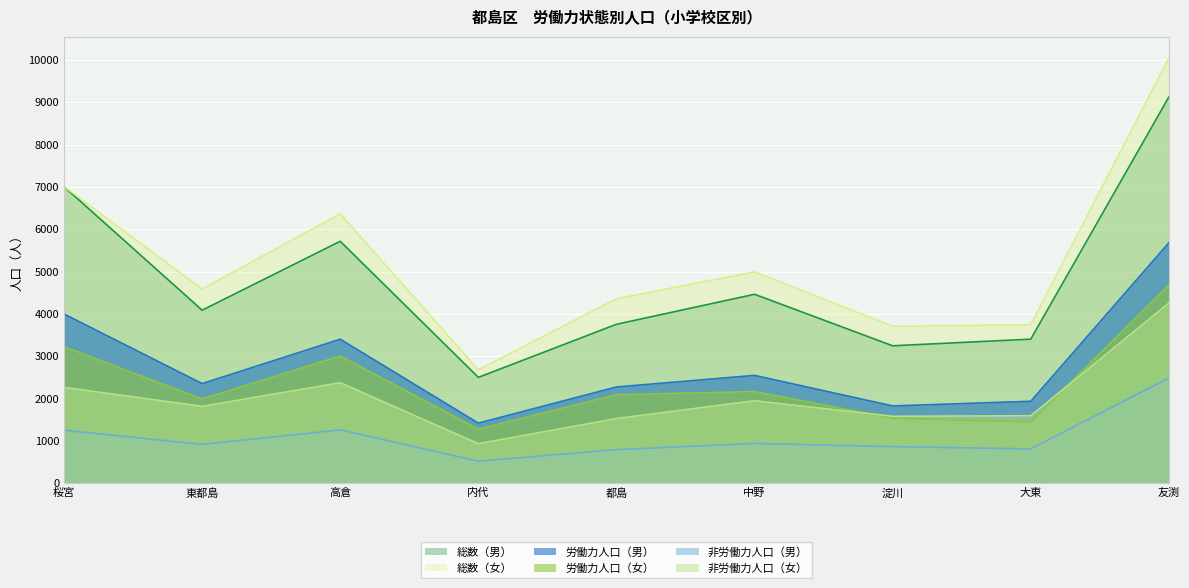

Reading right to left, what are all the values shown in this chart?

労働力人口（男）: 5679	1934	1824	2546	2272	1418	3400	2352	3996
非労働力人口（男）: 2485	810	862	939	791	519	1258	916	1250
労働力人口（女）: 4684	1446	1534	2164	2090	1276	3004	1989	3222
非労働力人口（女）: 4255	1592	1580	1946	1526	932	2373	1815	2262
総数（男）: 9123	3402	3245	4462	3753	2499	5714	4086	7006
総数（女）: 10044	3741	3708	4993	4356	2676	6364	4588	7010